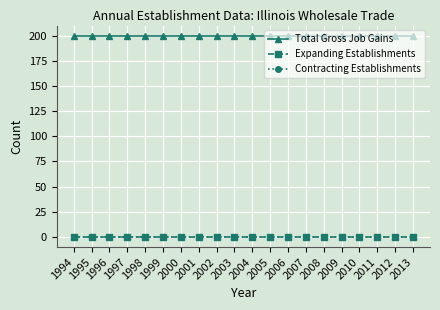

Reading left to right, extract all data points from this chart.

Total Gross Job Gains: 1994=200	1995=200	1996=200	1997=200	1998=200	1999=200	2000=200	2001=200	2002=200	2003=200	2004=200	2005=200	2006=200	2007=200	2008=200	2009=200	2010=200	2011=200	2012=200	2013=200
Expanding Establishments: 1994=0	1995=0	1996=0	1997=0	1998=0	1999=0	2000=0	2001=0	2002=0	2003=0	2004=0	2005=0	2006=0	2007=0	2008=0	2009=0	2010=0	2011=0	2012=0	2013=0
Contracting Establishments: 1994=0	1995=0	1996=0	1997=0	1998=0	1999=0	2000=0	2001=0	2002=0	2003=0	2004=0	2005=0	2006=0	2007=0	2008=0	2009=0	2010=0	2011=0	2012=0	2013=0